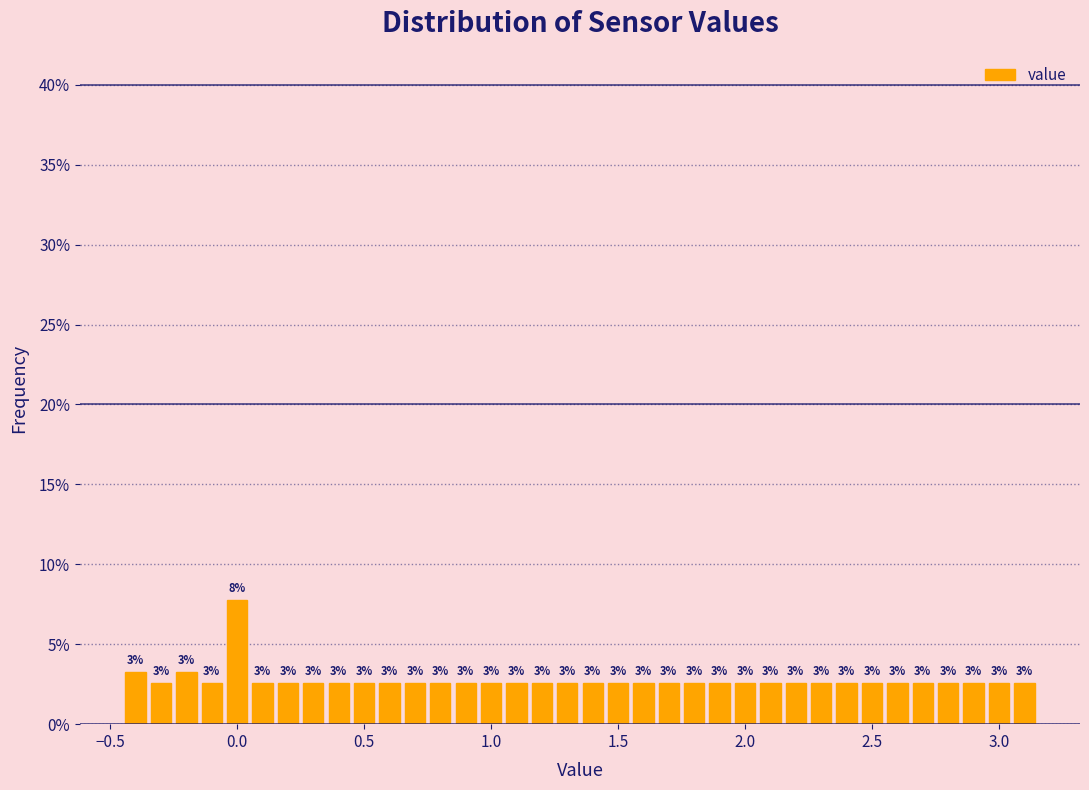

Around what value on the x-axis is the tallest bar? Give the approximate position of its centre, as read against the axis.

0.00